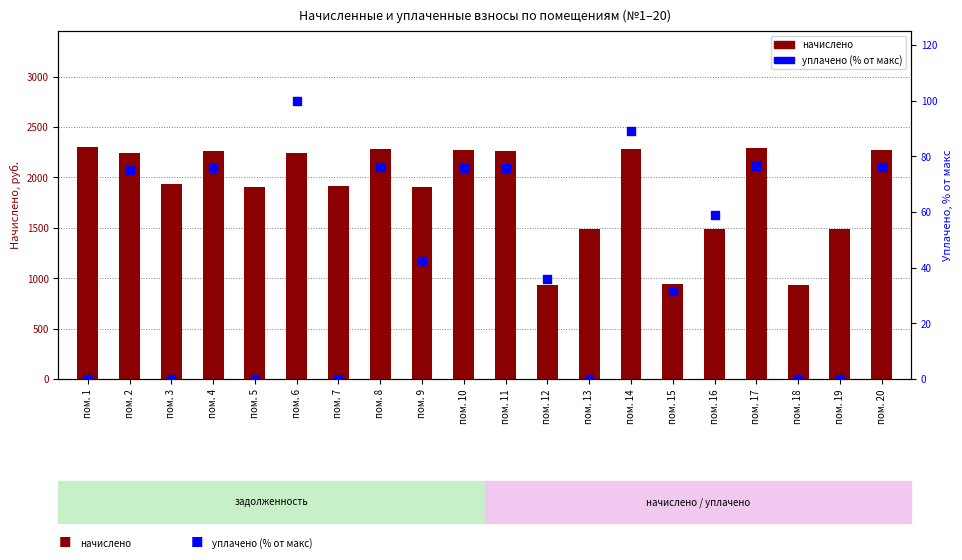

Is the value of уплачено (% от макс) at пом. 14 greater than the value of начислено at пом. 3?

No